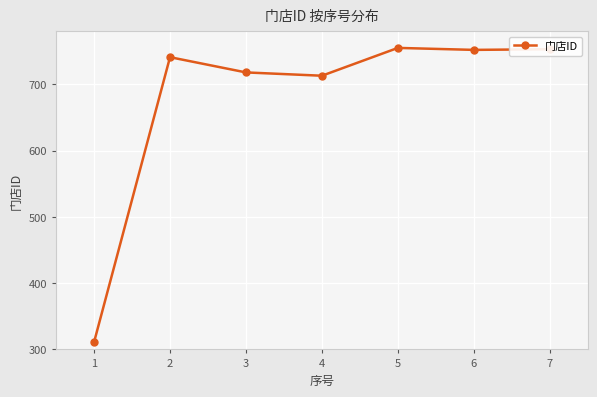

True or false: there are more than 1 points higher than both neighbors.

True